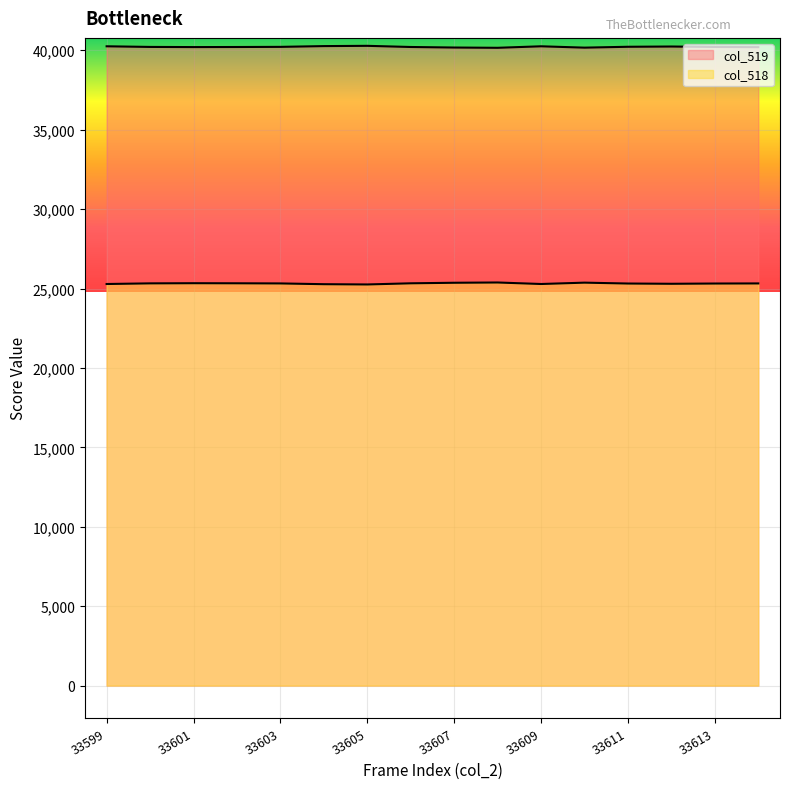

At 33614, list the series in order from largest to smallest.

col_519, col_518